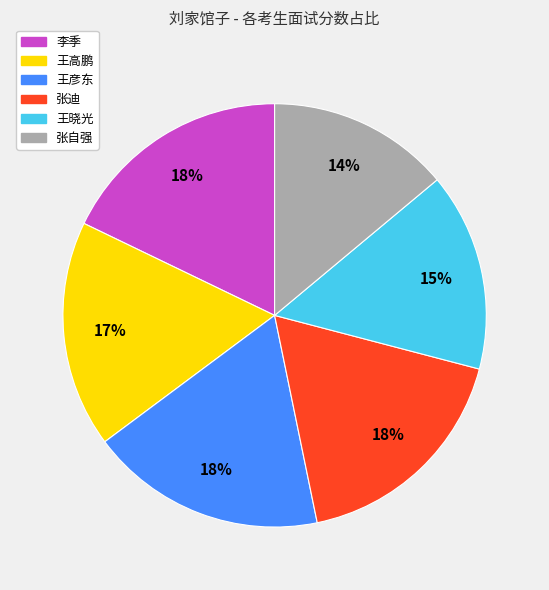

To the nearest percent, what is the difference between the largest and smallest slice percentages?

4%